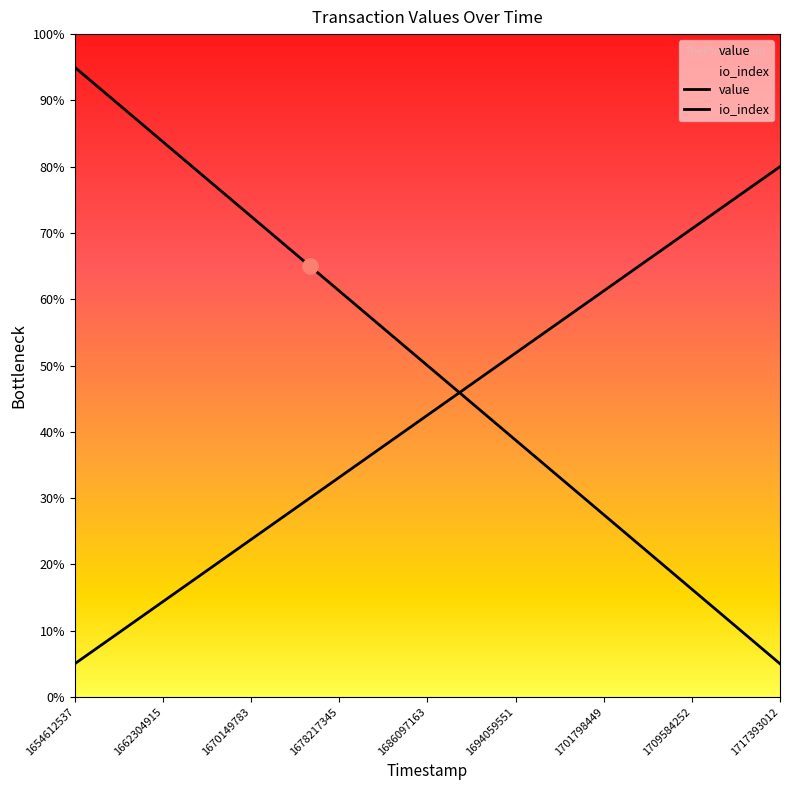

At how many categories does at least one series exceed 79?

6